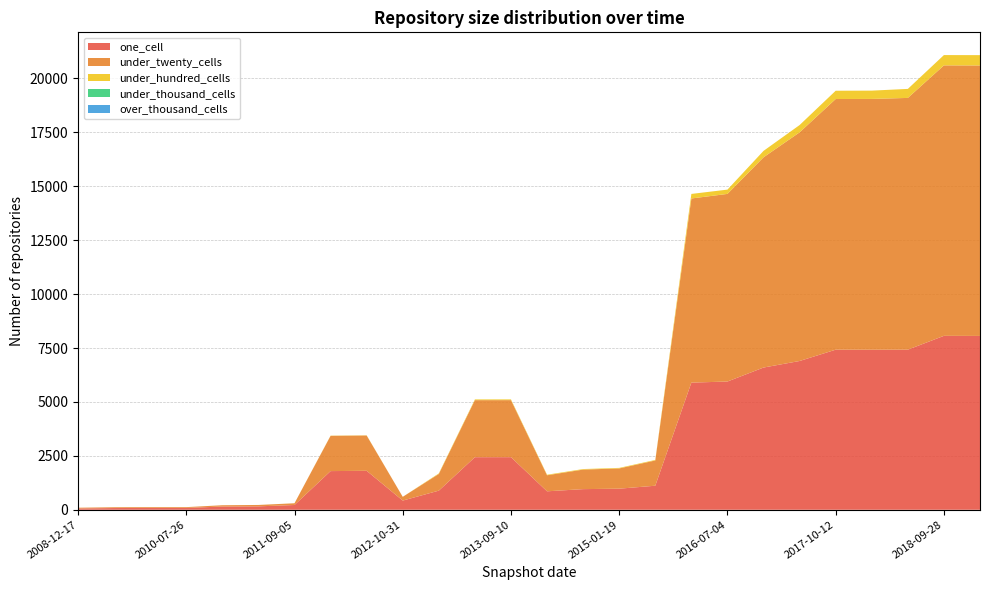

Reading right to left, extract all data points from this chart.

one_cell: 2019-01-01=8061	2018-09-28=8065	2018-04-09=7424	2017-12-22=7421	2017-10-12=7423	2017-04-12=6899	2016-12-27=6595	2016-07-04=5947	2016-01-04=5896	2015-07-03=1115	2015-01-19=978	2014-09-08=957	2013-12-20=856	2013-09-10=2439	2013-05-21=2438	2012-12-11=887	2012-10-31=426	2012-07-13=1807	2012-01-18=1793	2011-09-05=221	2011-06-10=158	2010-11-17=150	2010-07-26=85	2009-09-25=85	2009-04-06=80	2008-12-17=60
under_twenty_cells: 2019-01-01=12542	2018-09-28=12542	2018-04-09=11674	2017-12-22=11630	2017-10-12=11624	2017-04-12=10603	2016-12-27=9749	2016-07-04=8700	2016-01-04=8539	2015-07-03=1171	2015-01-19=939	2014-09-08=906	2013-12-20=744	2013-09-10=2644	2013-05-21=2644	2012-12-11=773	2012-10-31=174	2012-07-13=1636	2012-01-18=1635	2011-09-05=81	2011-06-10=65	2010-11-17=60	2010-07-26=37	2009-09-25=37	2009-04-06=37	2008-12-17=35
under_hundred_cells: 2019-01-01=479	2018-09-28=478	2018-04-09=418	2017-12-22=385	2017-10-12=384	2017-04-12=338	2016-12-27=298	2016-07-04=199	2016-01-04=211	2015-07-03=25	2015-01-19=25	2014-09-08=25	2013-12-20=25	2013-09-10=35	2013-05-21=35	2012-12-11=25	2012-10-31=0	2012-07-13=9	2012-01-18=9	2011-09-05=0	2011-06-10=0	2010-11-17=0	2010-07-26=0	2009-09-25=0	2009-04-06=0	2008-12-17=0
under_thousand_cells: 2019-01-01=0	2018-09-28=0	2018-04-09=0	2017-12-22=0	2017-10-12=0	2017-04-12=0	2016-12-27=0	2016-07-04=0	2016-01-04=0	2015-07-03=0	2015-01-19=0	2014-09-08=0	2013-12-20=0	2013-09-10=0	2013-05-21=0	2012-12-11=0	2012-10-31=0	2012-07-13=0	2012-01-18=0	2011-09-05=0	2011-06-10=0	2010-11-17=0	2010-07-26=0	2009-09-25=0	2009-04-06=0	2008-12-17=0
over_thousand_cells: 2019-01-01=0	2018-09-28=0	2018-04-09=0	2017-12-22=0	2017-10-12=0	2017-04-12=0	2016-12-27=0	2016-07-04=0	2016-01-04=0	2015-07-03=0	2015-01-19=0	2014-09-08=0	2013-12-20=0	2013-09-10=0	2013-05-21=0	2012-12-11=0	2012-10-31=0	2012-07-13=0	2012-01-18=0	2011-09-05=0	2011-06-10=0	2010-11-17=0	2010-07-26=0	2009-09-25=0	2009-04-06=0	2008-12-17=0